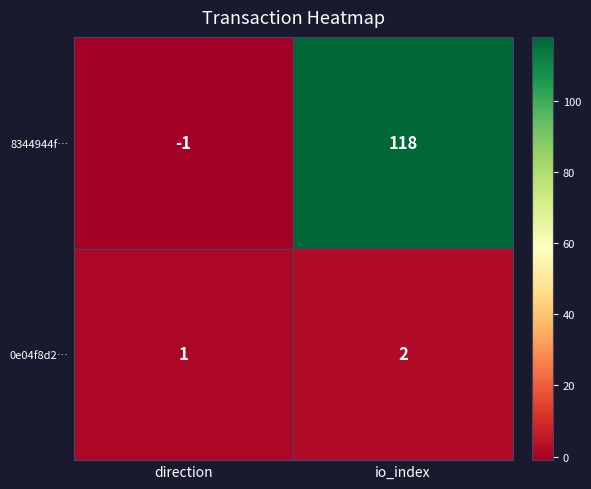

The 0e04f8d2… series shows 1 at direction. True or false?

True